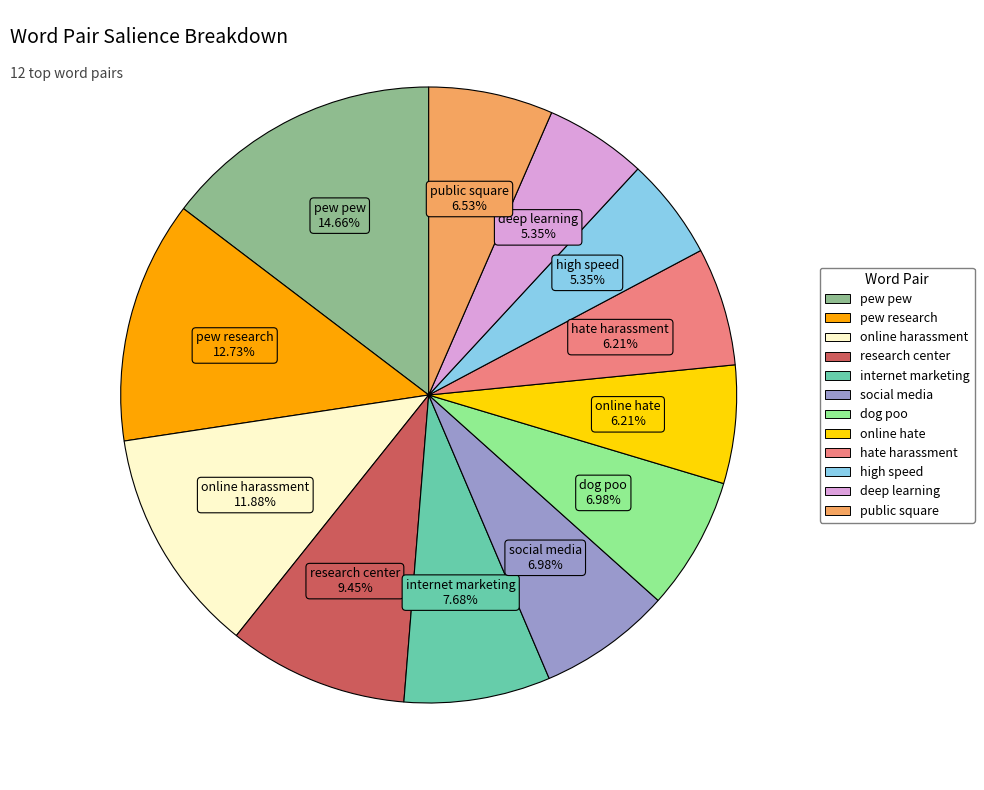

How many slices are in this pie chart?

12